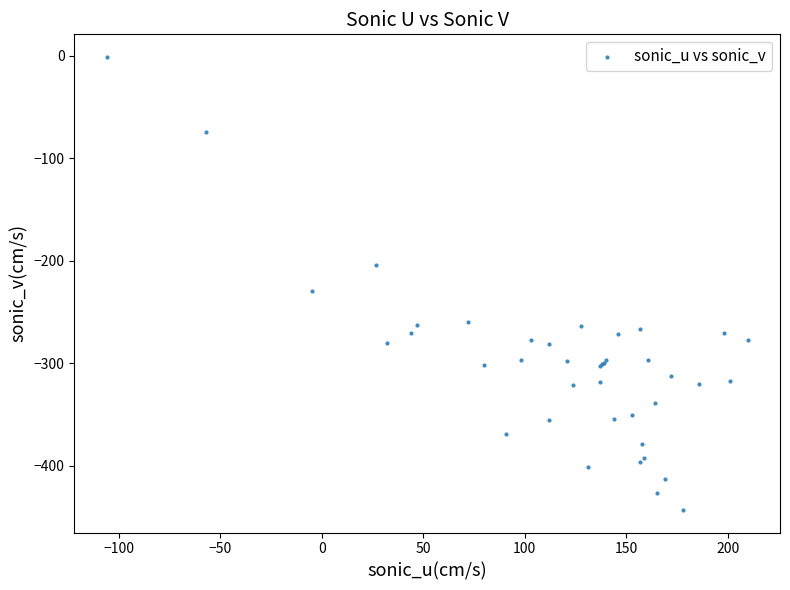

What Y value in the scatter plot is closest to -222?

-229